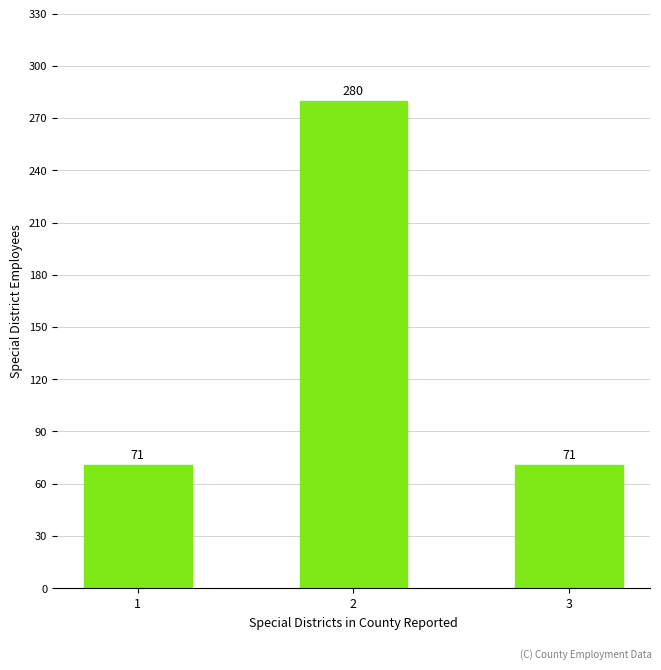

What is the ratio of the value at 3 to the value at 1?

1.0